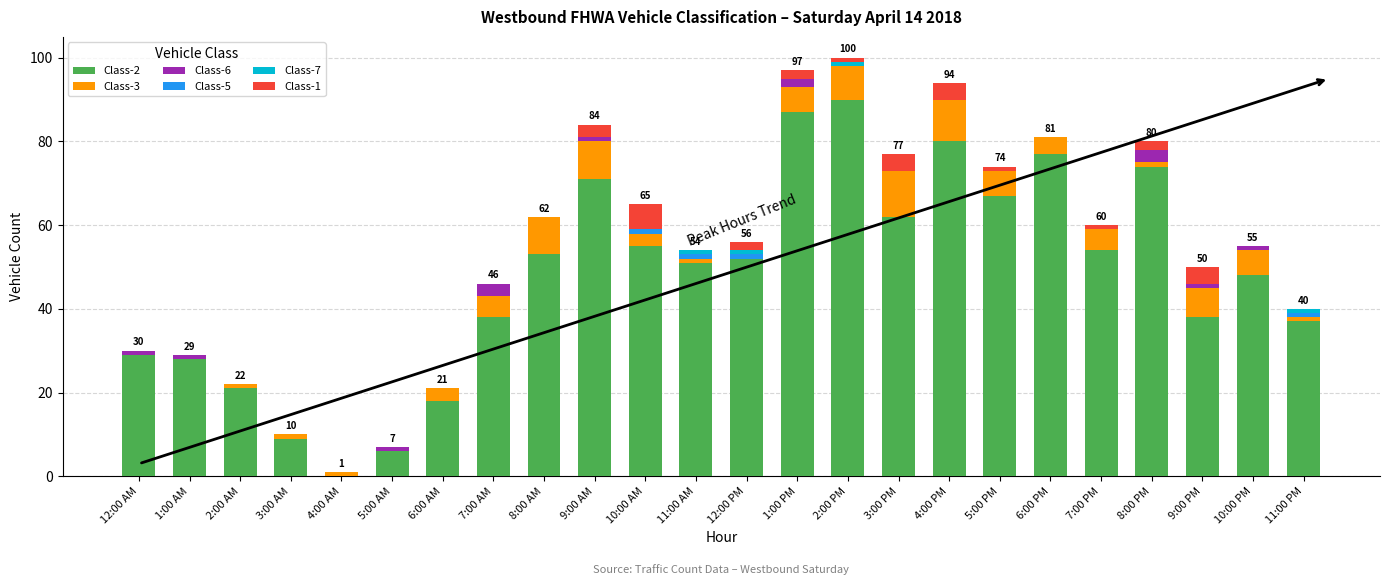

Where is Class-2 nearest to the value 45?

10:00 PM